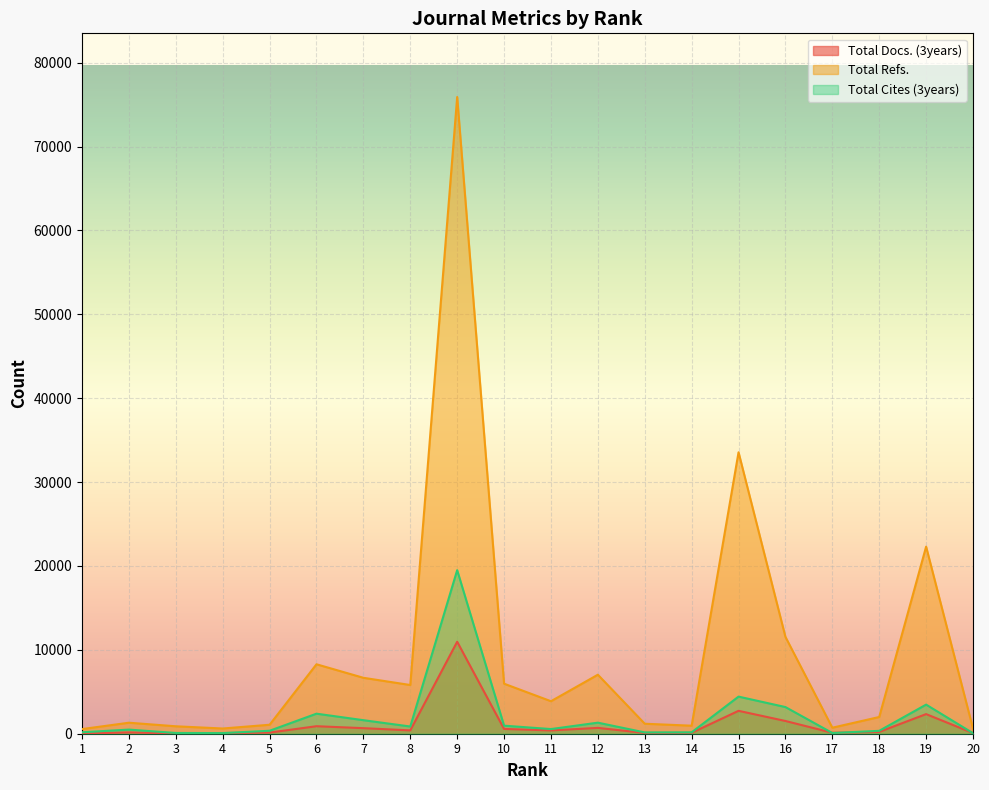

Which series has the largest range (max minus min)?

Total Refs.